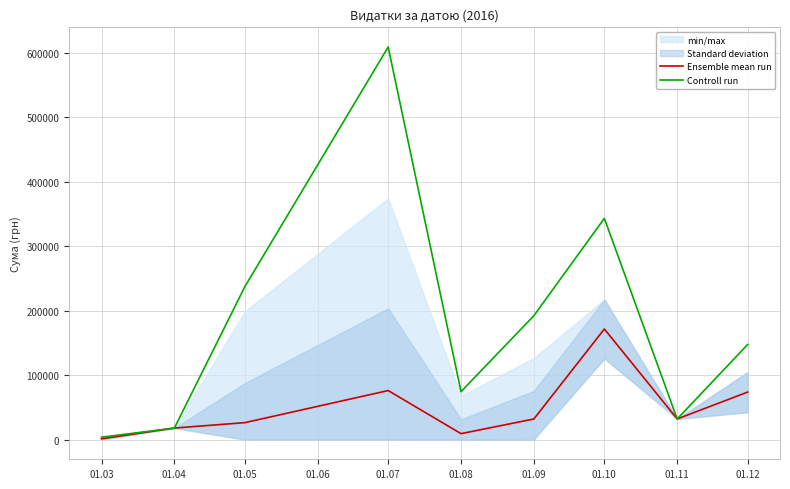

The value of Controll run at 01.04 is 17955.7. True or false?

True